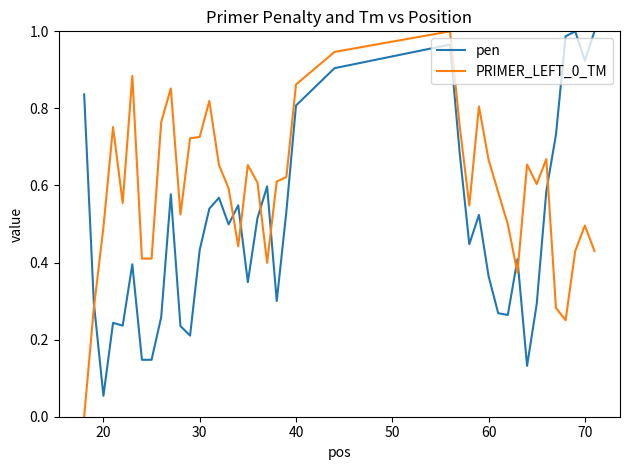

How many times do PRIMER_LEFT_0_TM and pen cross each other?

8